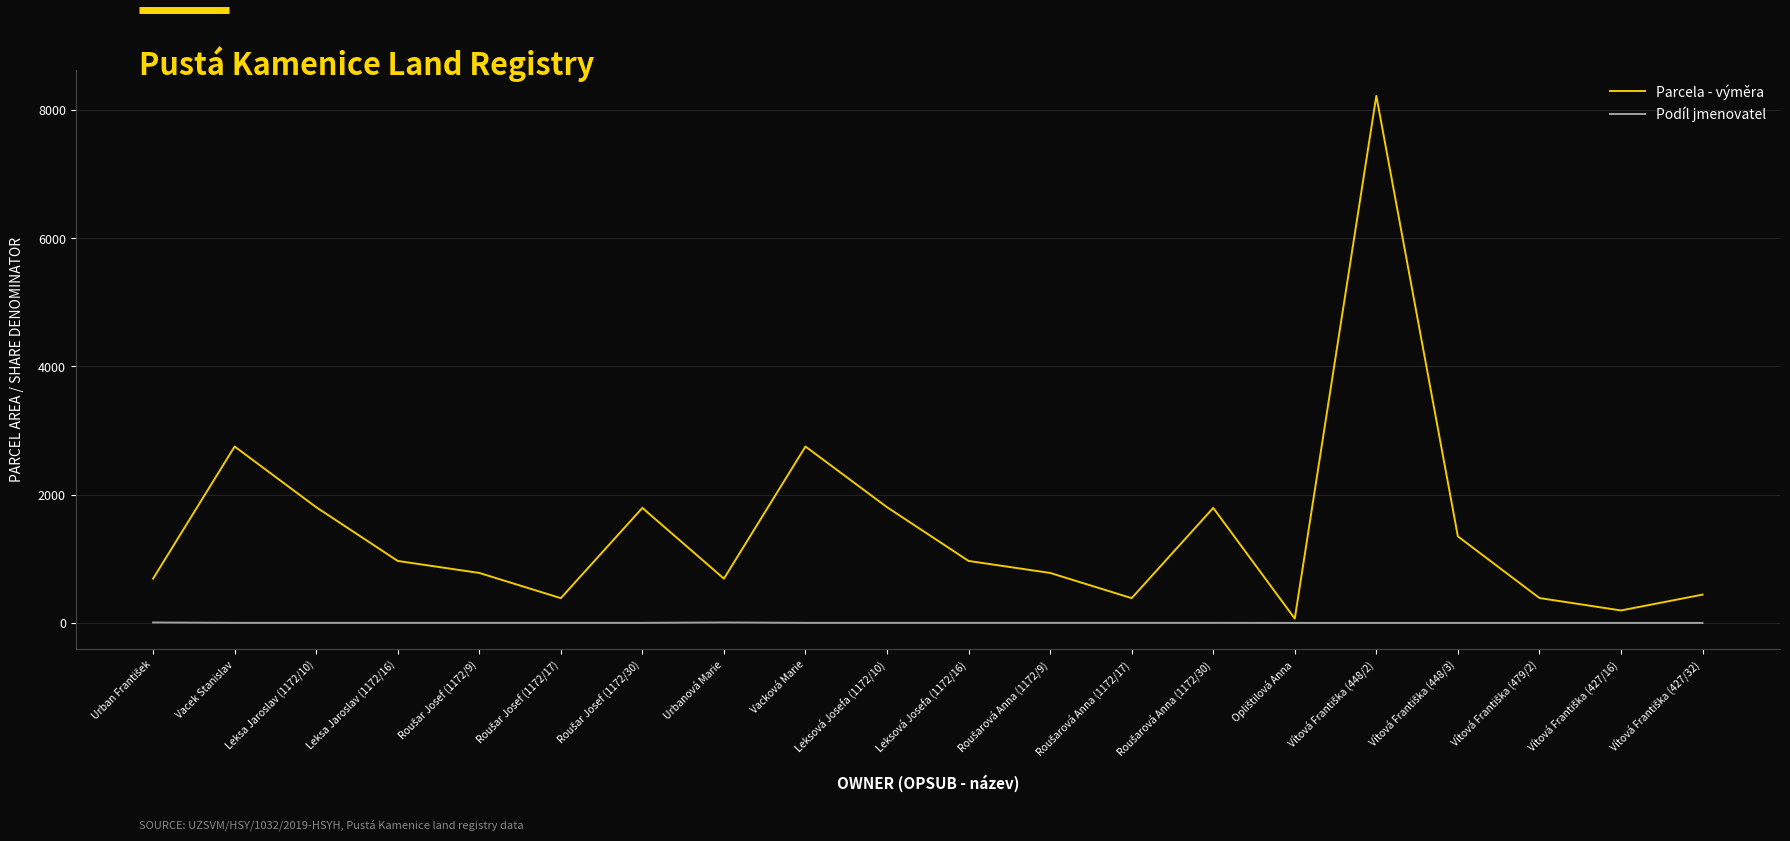

Which series has the largest total across all categories?

Parcela - výměra